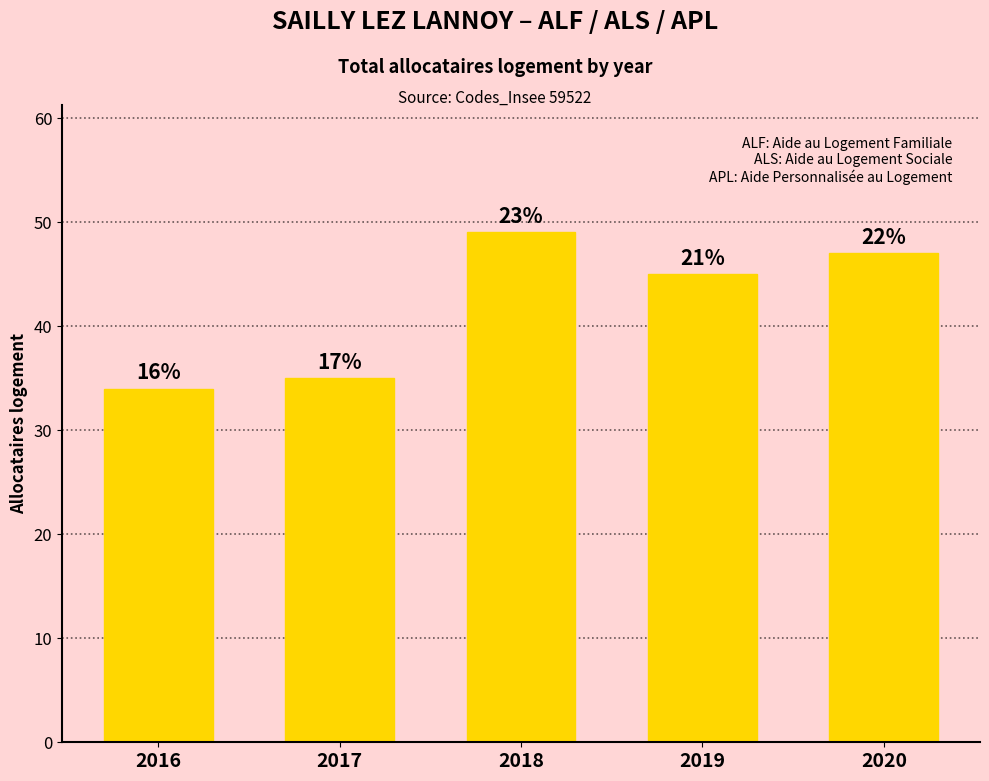

Is it true that the value at 2018 is 11?

False